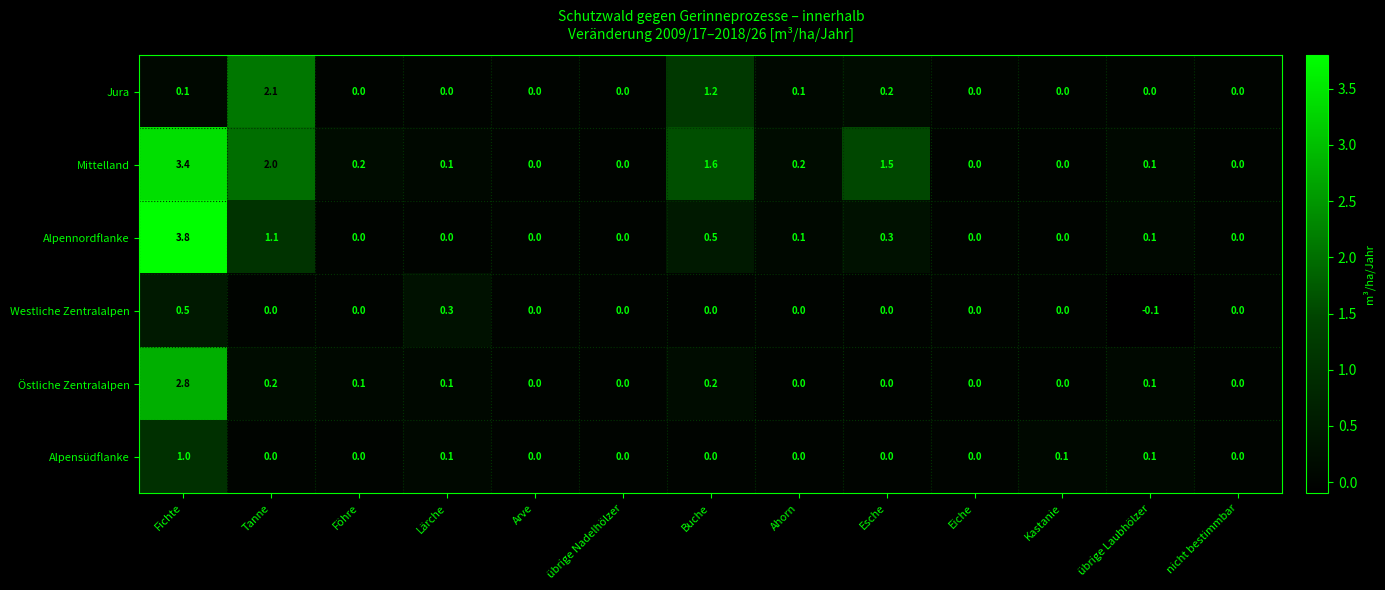

Which series has the largest total across all categories?

Mittelland